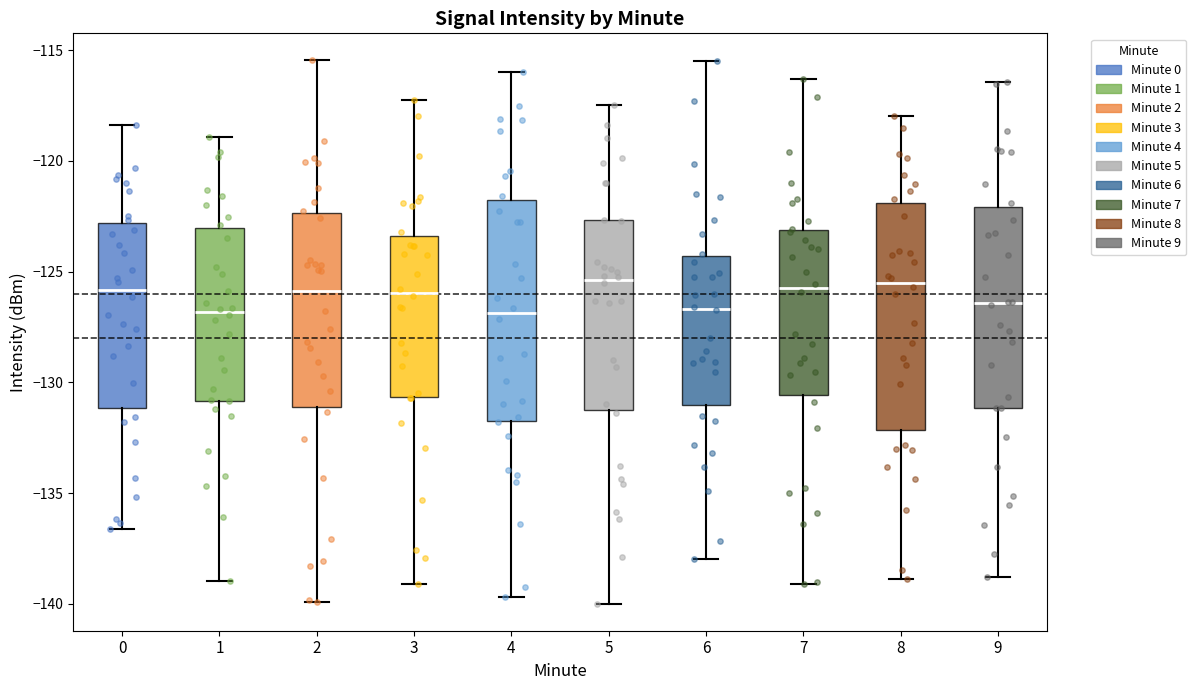

Reading left to right, transcribe this box plot: for each box, give where its median line is, the range the box spans, and where its two whiskers end, as read against the y-axis. The values are not printed on the chart, so give them approximately, as read against the axis.

0: median -126.0, box -131.0 to -123.0, whiskers -136.5 to -118.5
1: median -127.0, box -131.0 to -123.0, whiskers -139.0 to -119.0
2: median -126.0, box -131.0 to -122.5, whiskers -140.0 to -115.5
3: median -126.0, box -130.5 to -123.5, whiskers -139.0 to -117.0
4: median -127.0, box -131.5 to -121.5, whiskers -139.5 to -116.0
5: median -125.5, box -131.5 to -122.5, whiskers -140.0 to -117.5
6: median -126.5, box -131.0 to -124.5, whiskers -138.0 to -115.5
7: median -126.0, box -130.5 to -123.0, whiskers -139.0 to -116.5
8: median -125.5, box -132.0 to -122.0, whiskers -139.0 to -118.0
9: median -126.5, box -131.0 to -122.0, whiskers -139.0 to -116.5